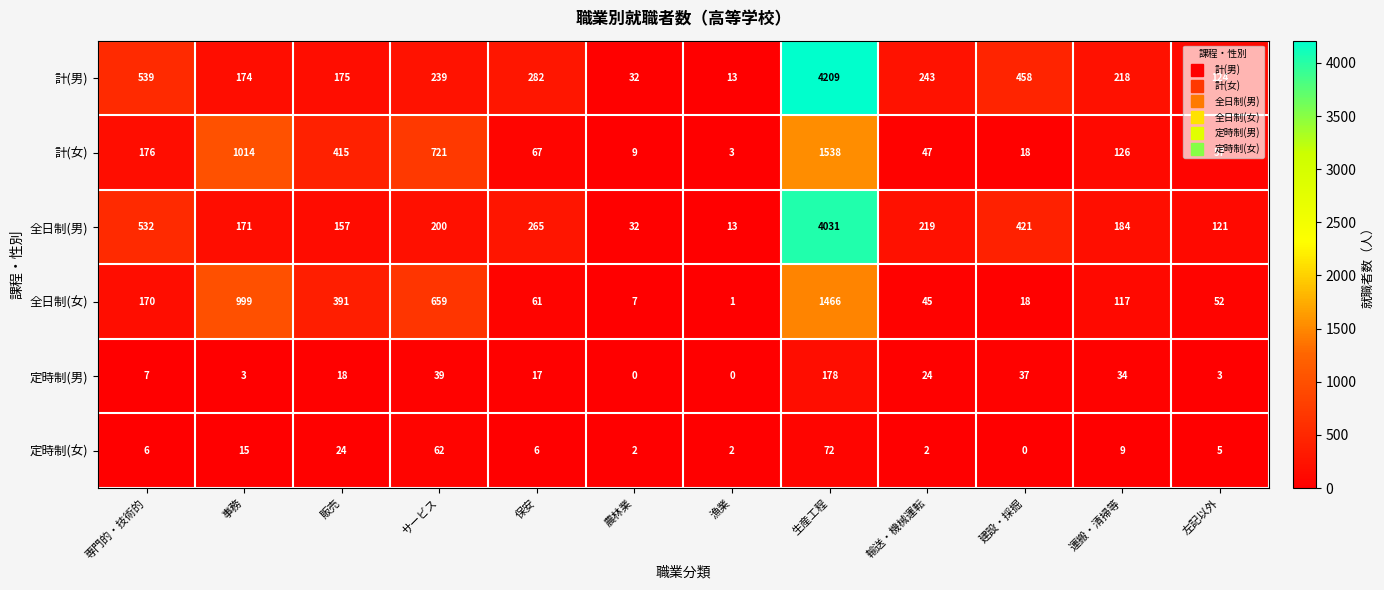

List the series in order of their peak value, lowest first.

定時制(女), 定時制(男), 全日制(女), 計(女), 全日制(男), 計(男)